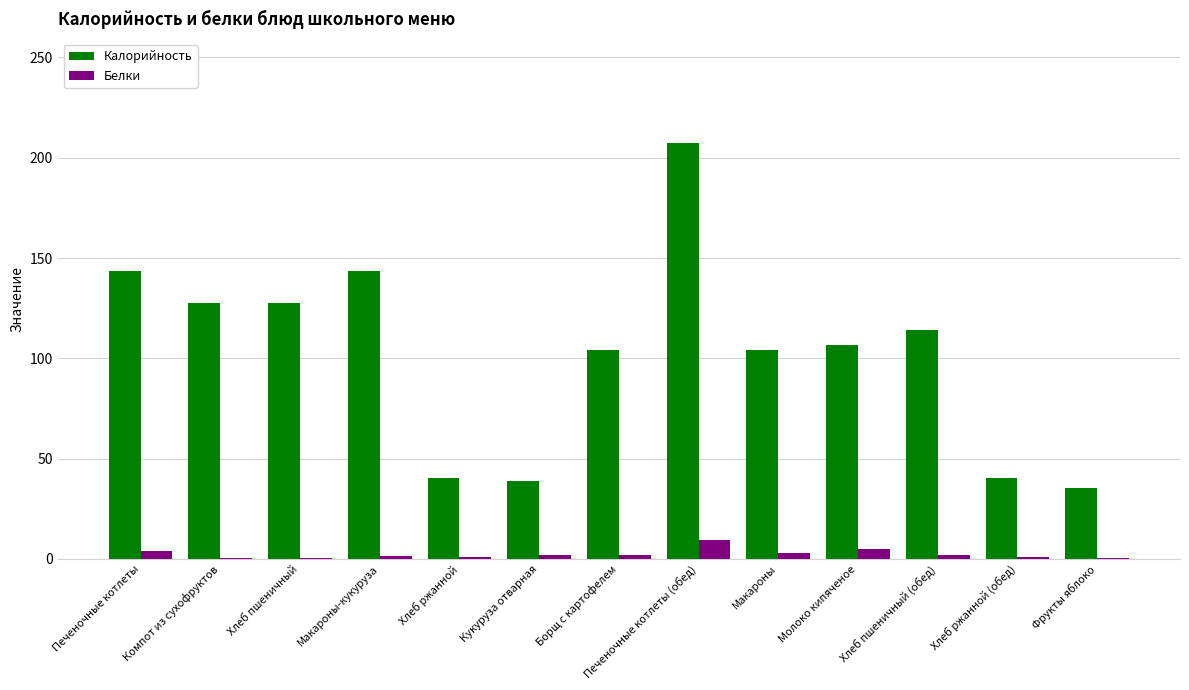

Count the number of categories in the chart.

13